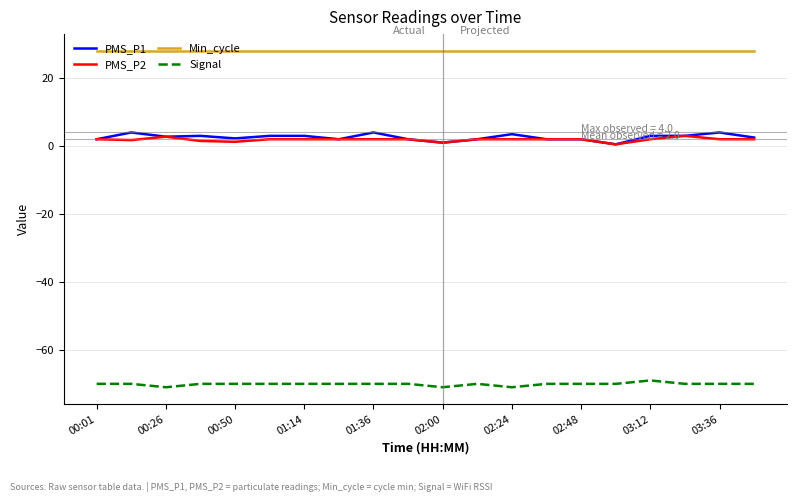

Which series has the widest spread of values?

PMS_P1